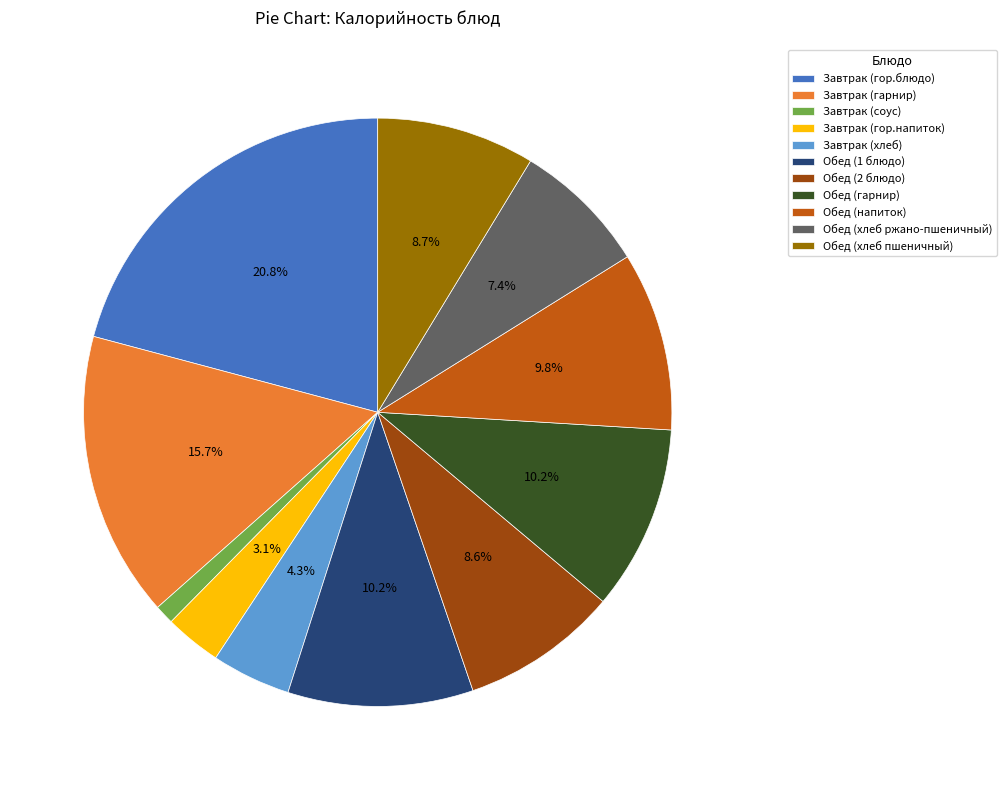

Which slice is the largest?

Завтрак (гор.блюдо)